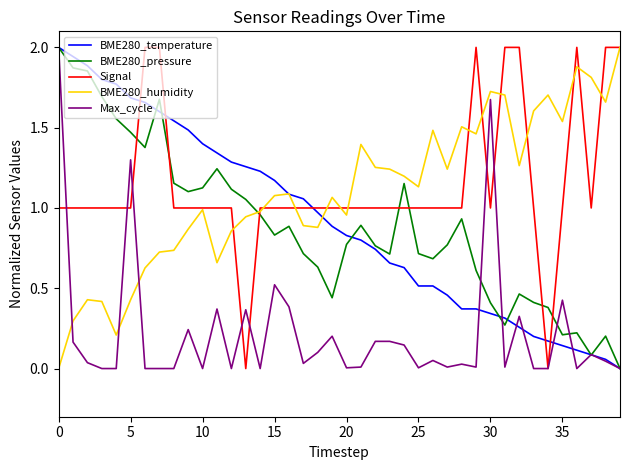

What is the highest value of the BME280_temperature series?

2.0